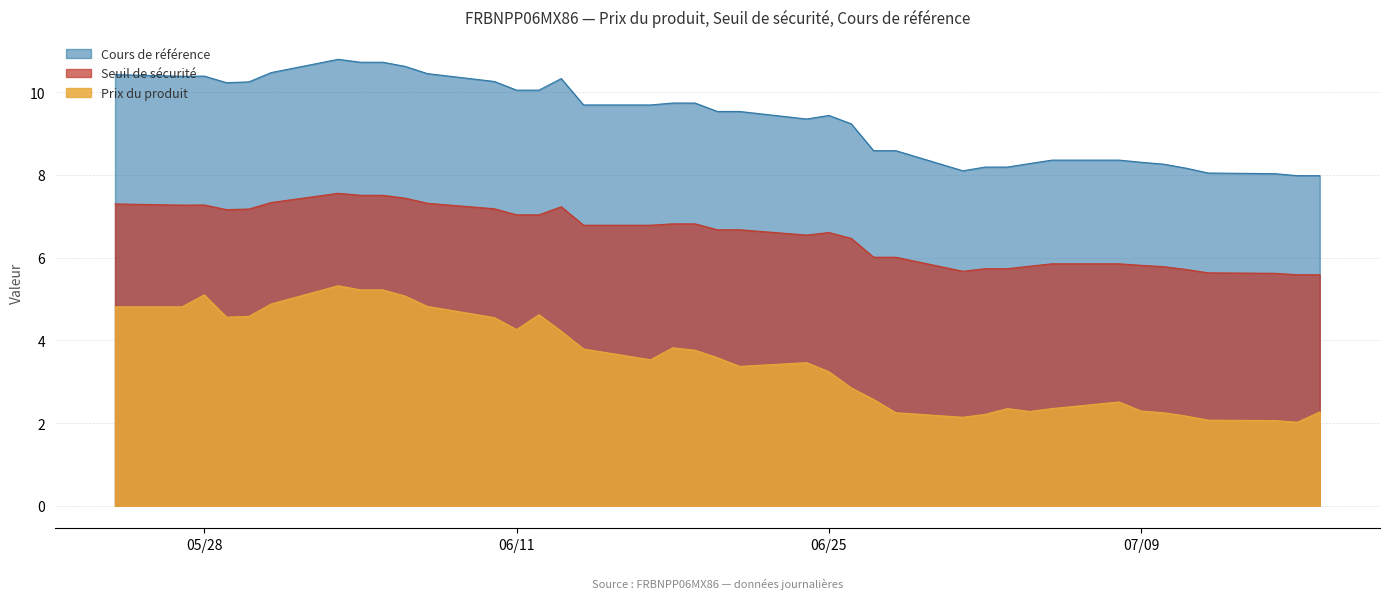

The Prix du produit series shows 5.8 at 06/25. True or false?

False